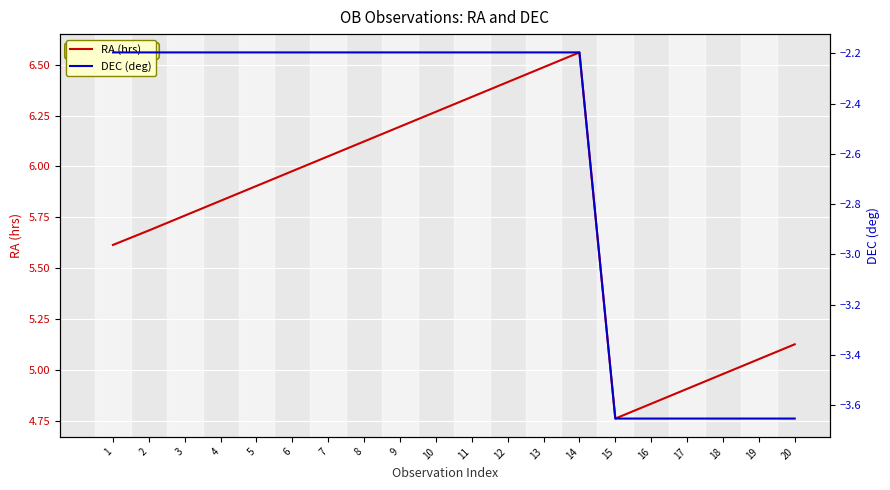

True or false: RA (hrs) and DEC (deg) intersect in this chart.

False